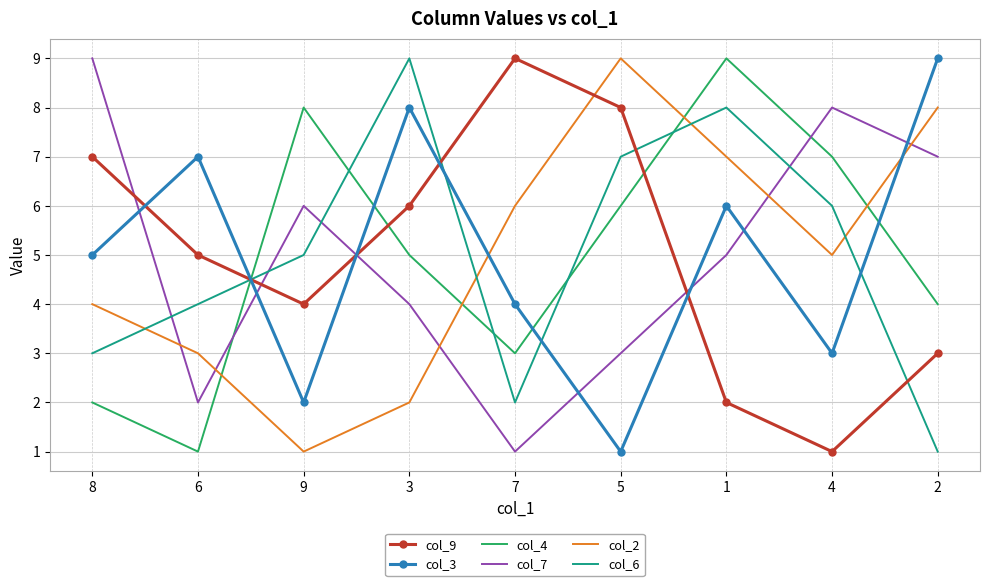

Between 7 and 1, which series saw the biggest shift?

col_9